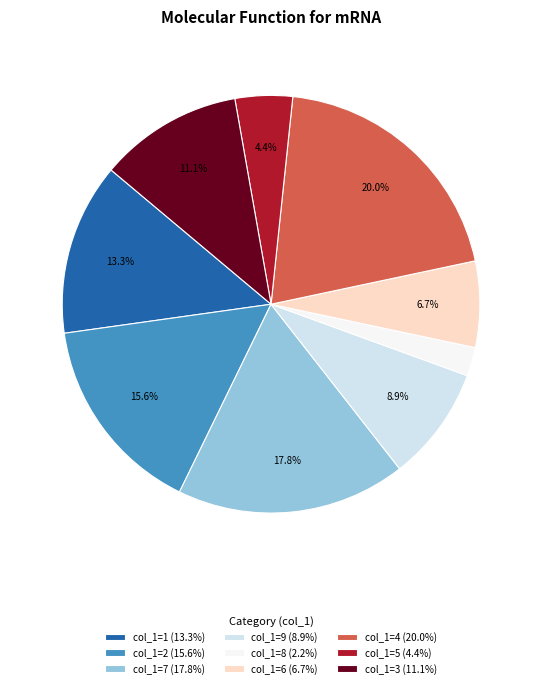

To the nearest percent, what is the difference between the largest and smallest slice percentages?

18%